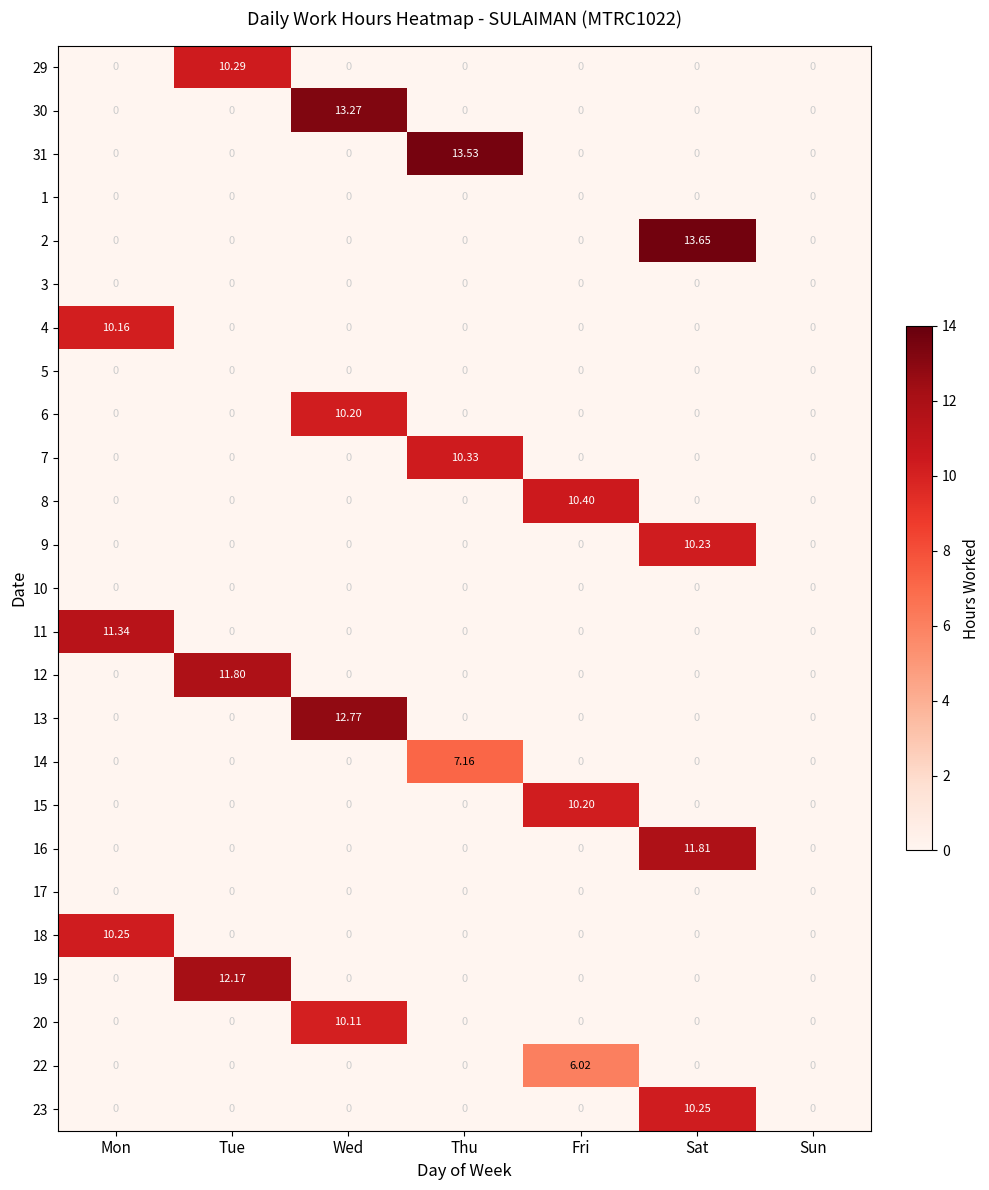

What is the total value across all series at Fri?

26.6